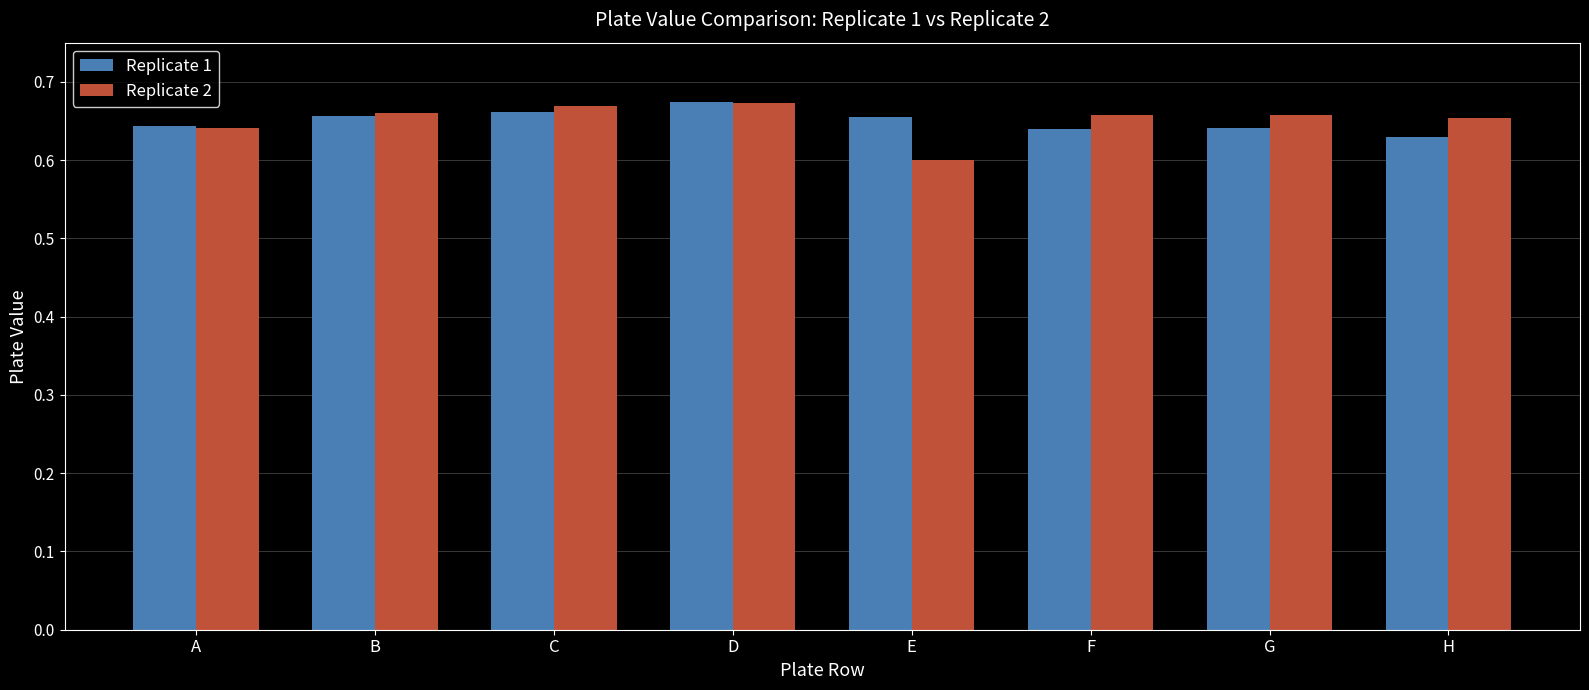

What is the total value across all series at F?

1.3